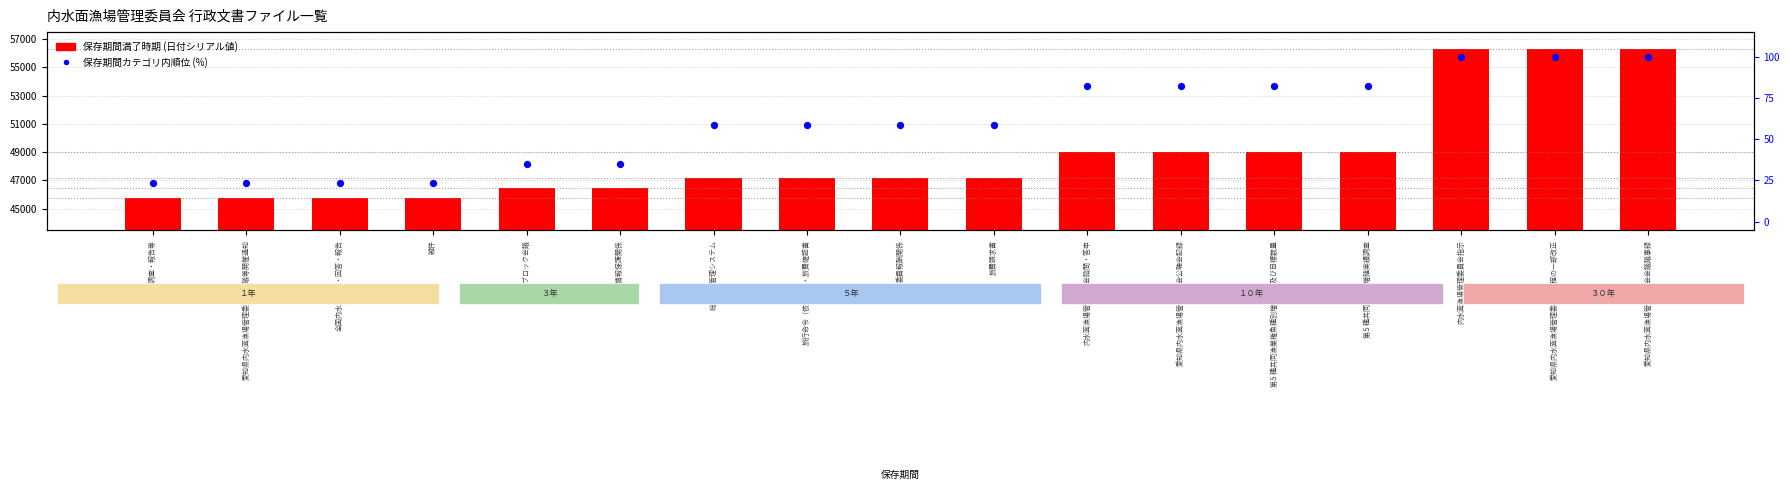

At which category is the sum across all series the highest?

内水面漁場管理委員会指示